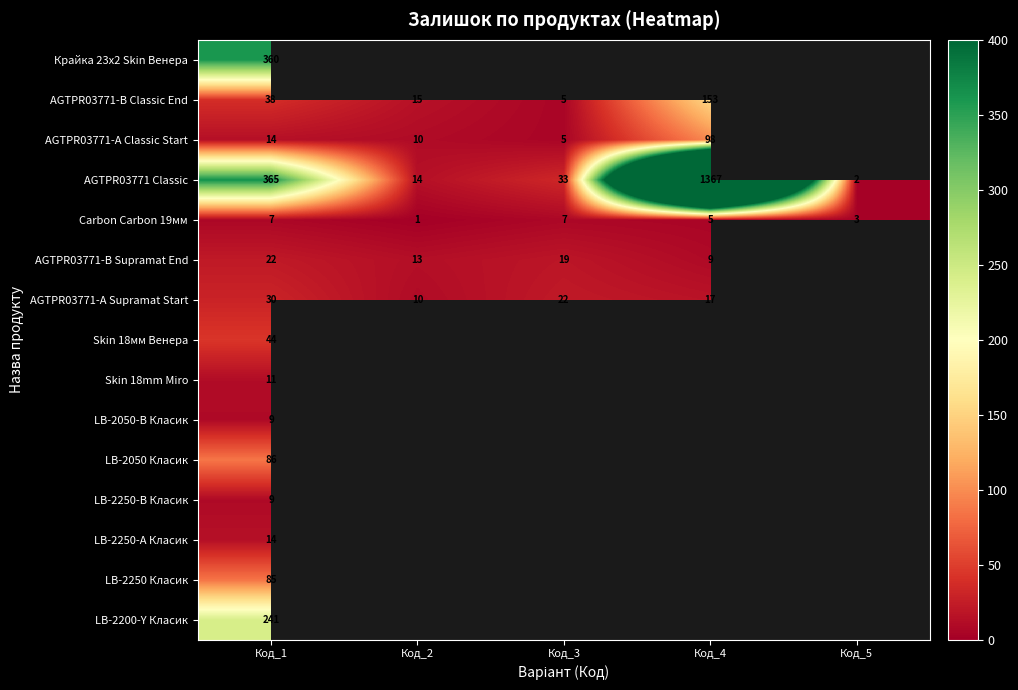

True or false: Skin 18мм Венера has a value of 44 at Код_1.

True